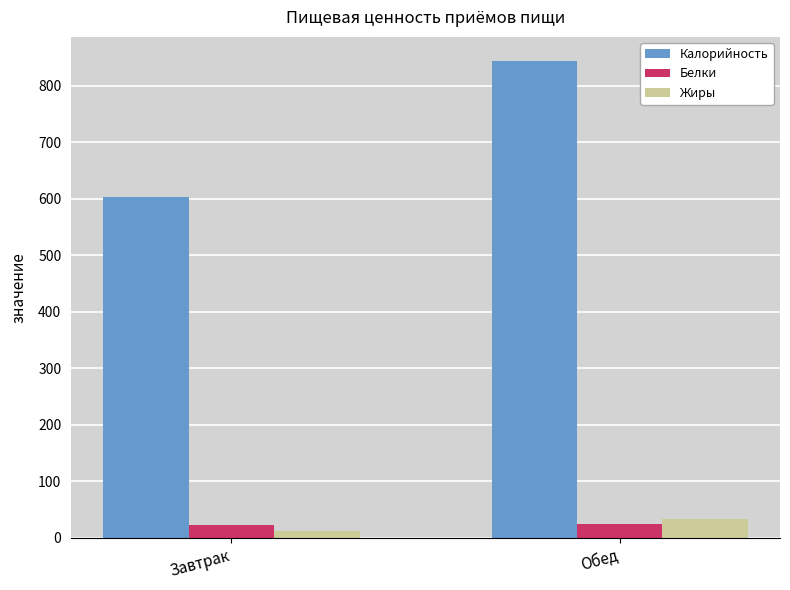

Which series has the largest range (max minus min)?

Калорийность